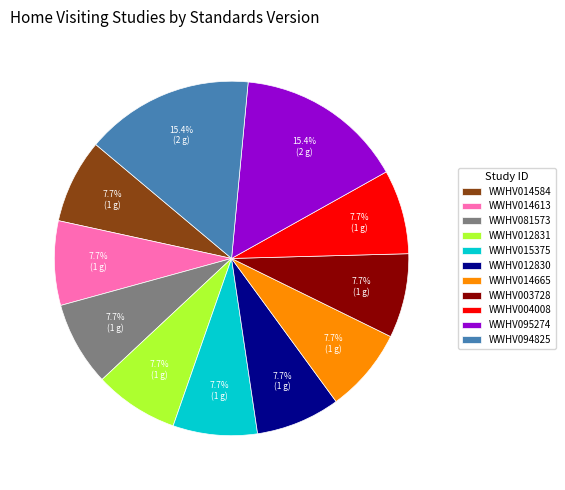

What is the total percentage of WWHV014613 and WWHV012830?

15.4%